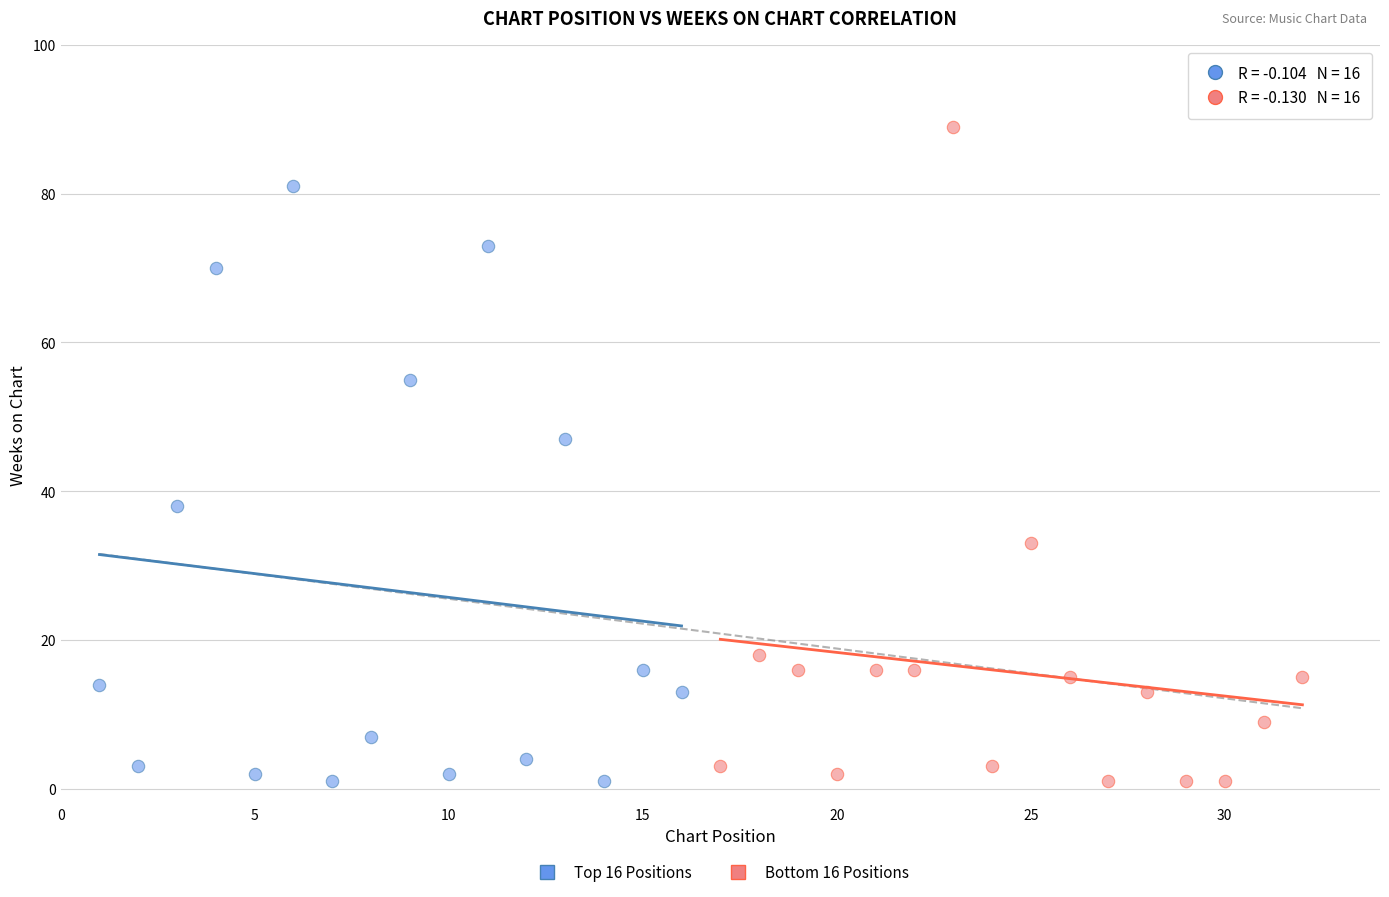

Which series contains the highest Y value?

Bottom 16 Positions